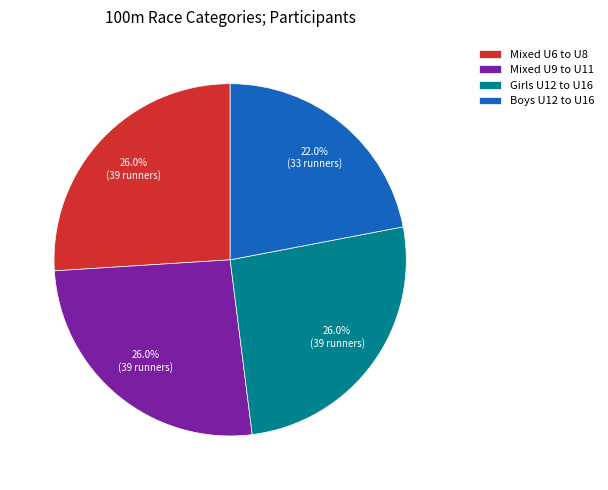

To the nearest percent, what is the combined percentage of Girls U12 to U16 and Boys U12 to U16?

48%